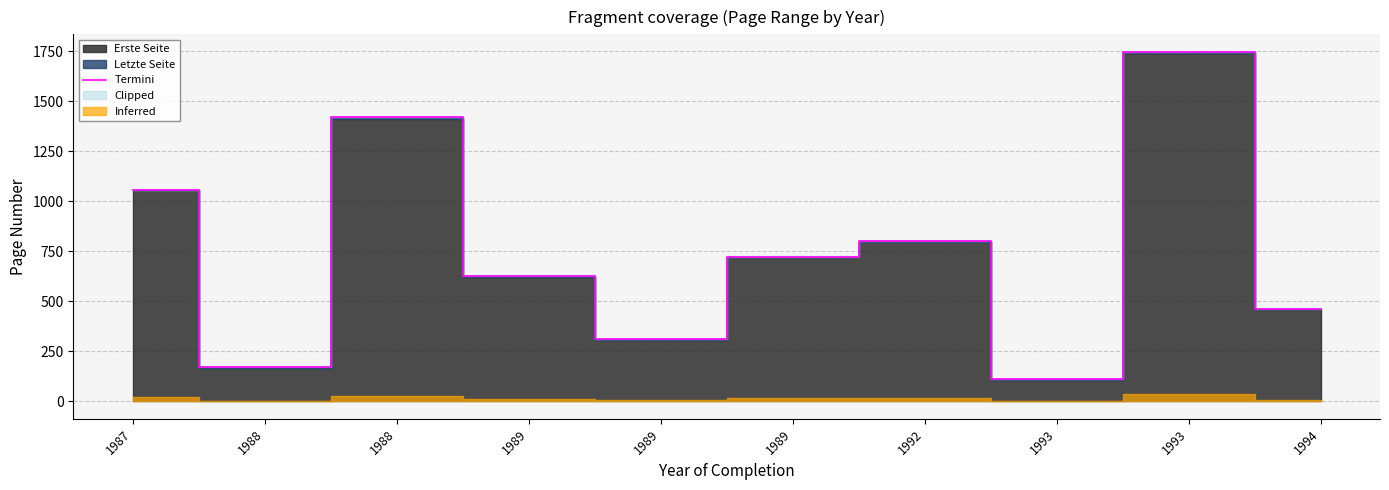

What is the value of the 8th point from the left?

110